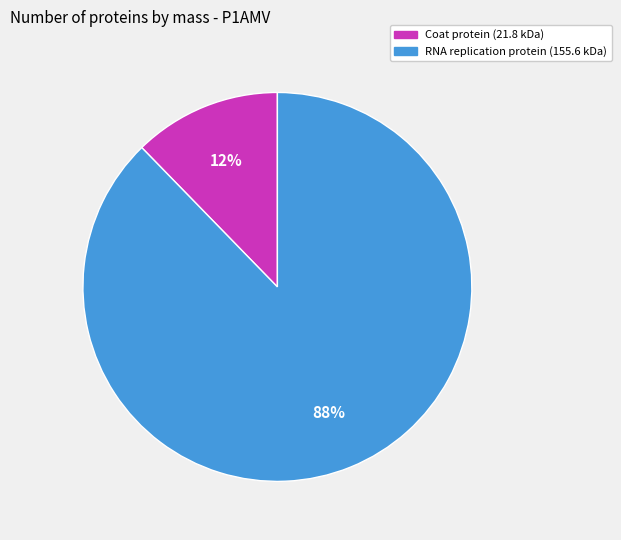

To the nearest percent, what is the combined percentage of RNA replication protein (155.6 kDa) and Coat protein (21.8 kDa)?

100%